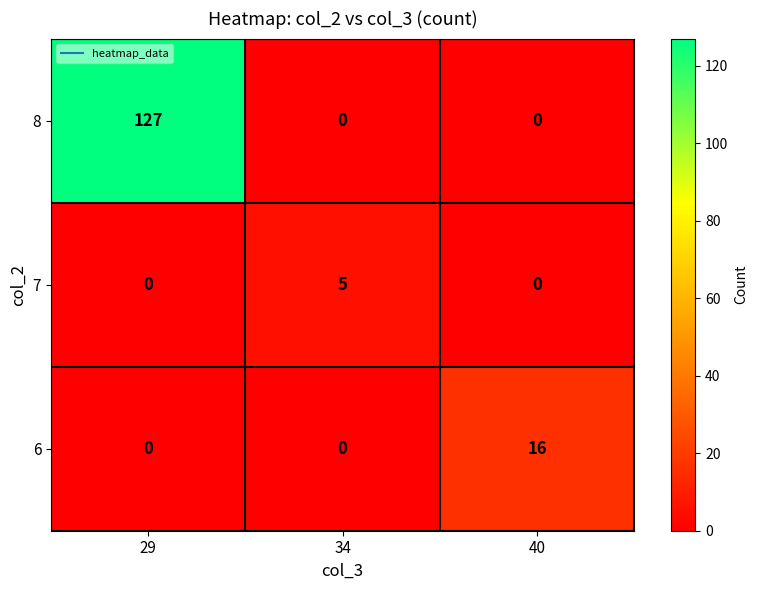

At which category does the chart reach its peak across all series?

29